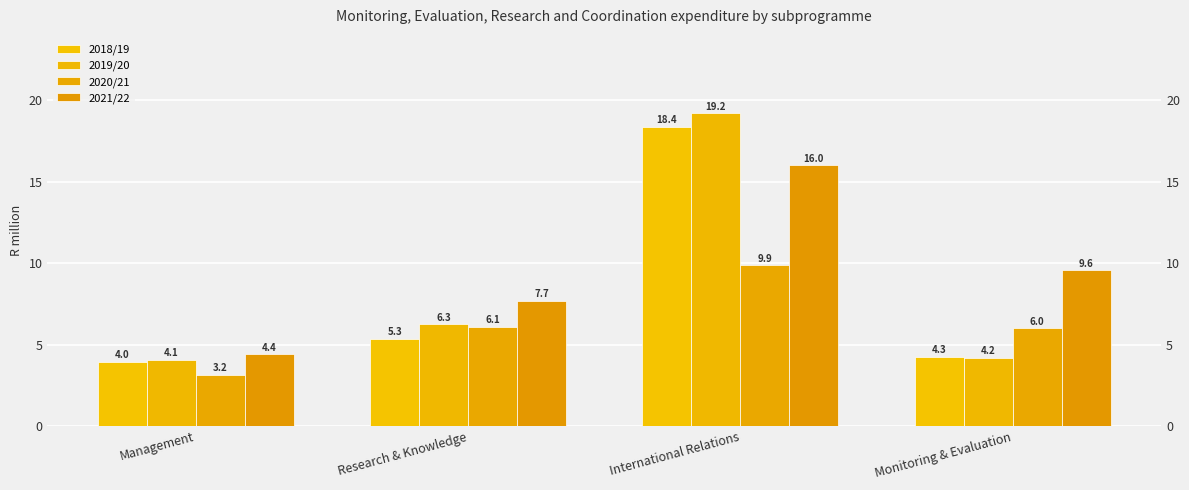

What is the total value across all series at International Relations?

63.4